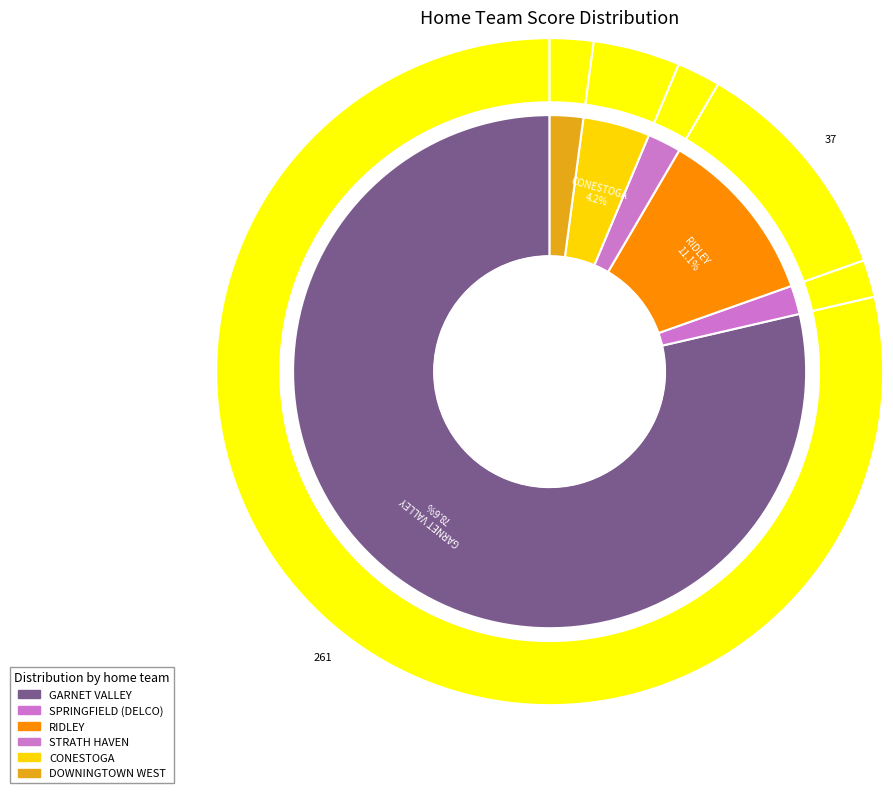

What is the total percentage of CONESTOGA and DOWNINGTOWN WEST?

6.3%